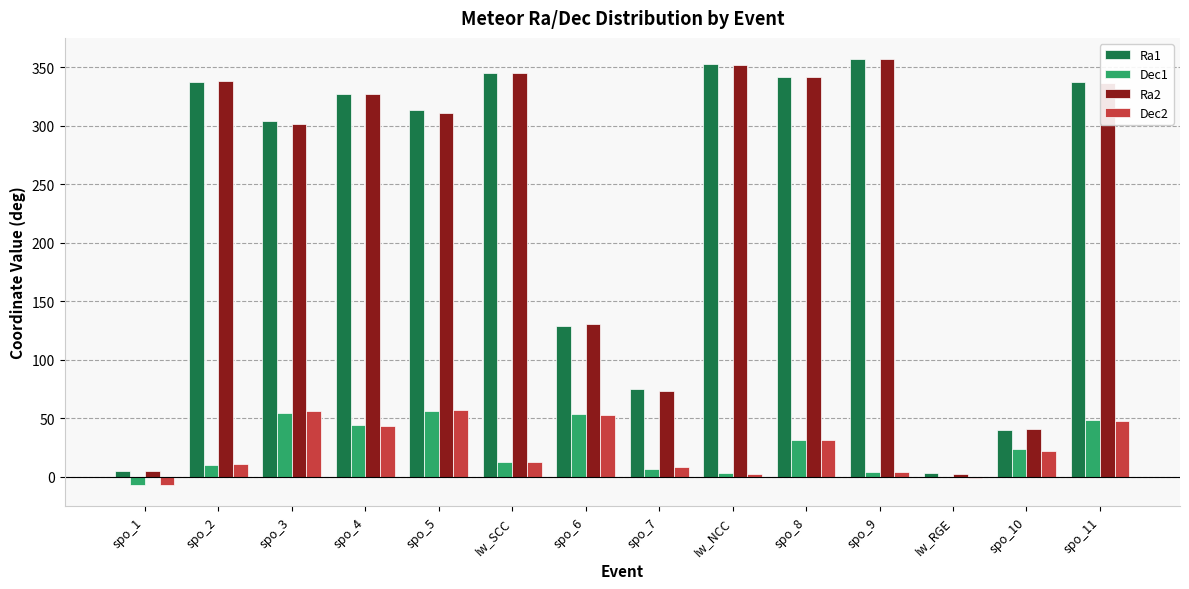

What is the sum of all Ra1 values?

3270.6